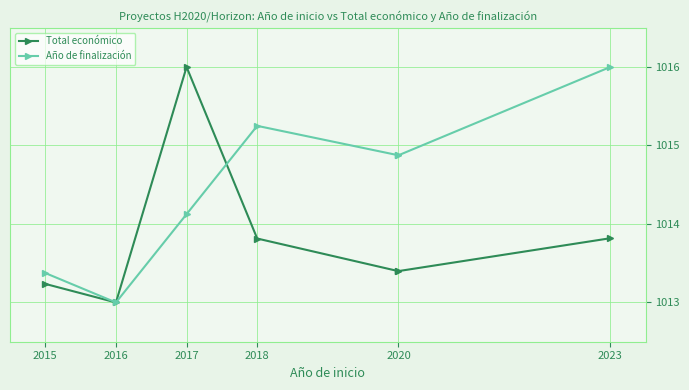

What is the spread (max minus min) of values at 2023?

2.2